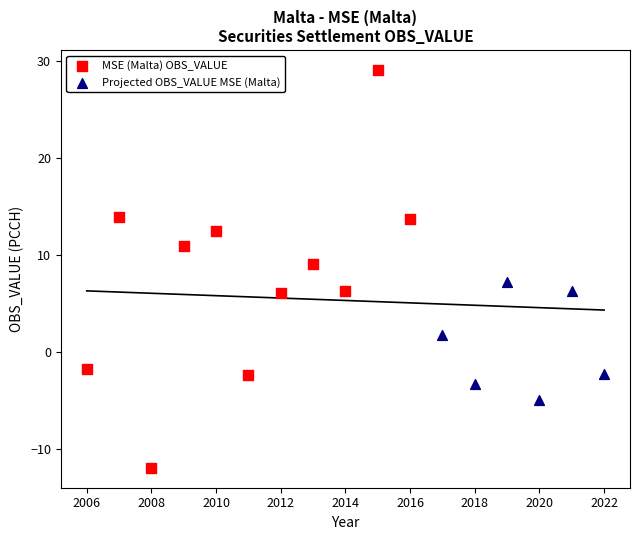

Which series has the widest spread of Y values?

MSE (Malta) OBS_VALUE